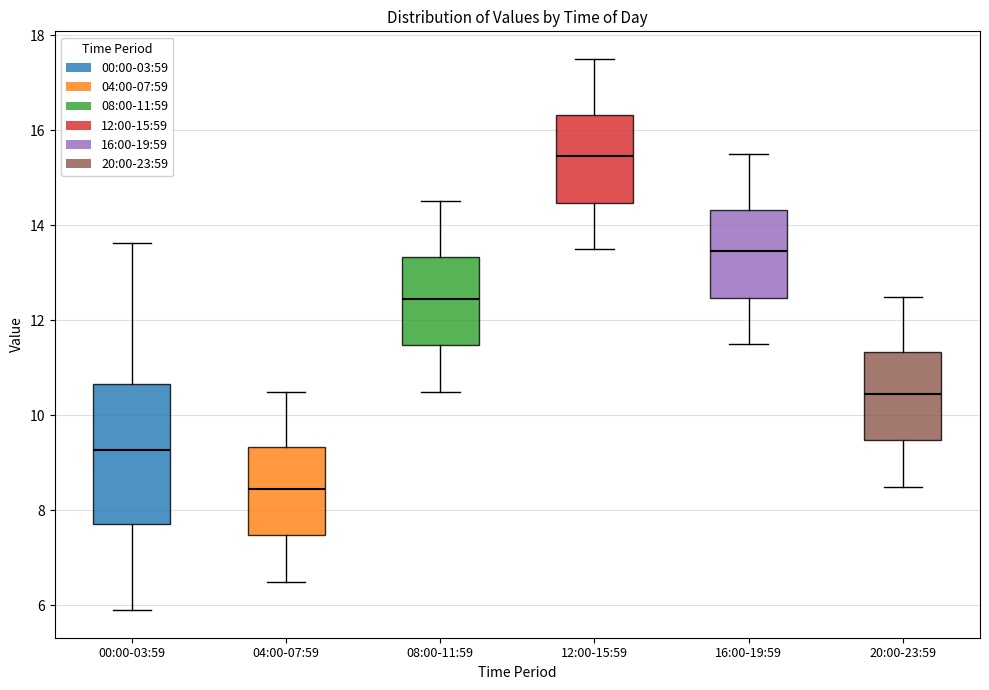

Reading left to right, read every box against the y-axis: the position of its median line, the range the box covers, and the ends of its whiskers. The values are not printed on the chart, so give them approximately, as read against the axis.

00:00-03:59: median 9.2, box 7.8 to 10.6, whiskers 6.0 to 13.6
04:00-07:59: median 8.4, box 7.4 to 9.4, whiskers 6.6 to 10.6
08:00-11:59: median 12.4, box 11.4 to 13.4, whiskers 10.6 to 14.6
12:00-15:59: median 15.4, box 14.4 to 16.4, whiskers 13.6 to 17.6
16:00-19:59: median 13.4, box 12.4 to 14.4, whiskers 11.6 to 15.6
20:00-23:59: median 10.4, box 9.4 to 11.4, whiskers 8.6 to 12.6